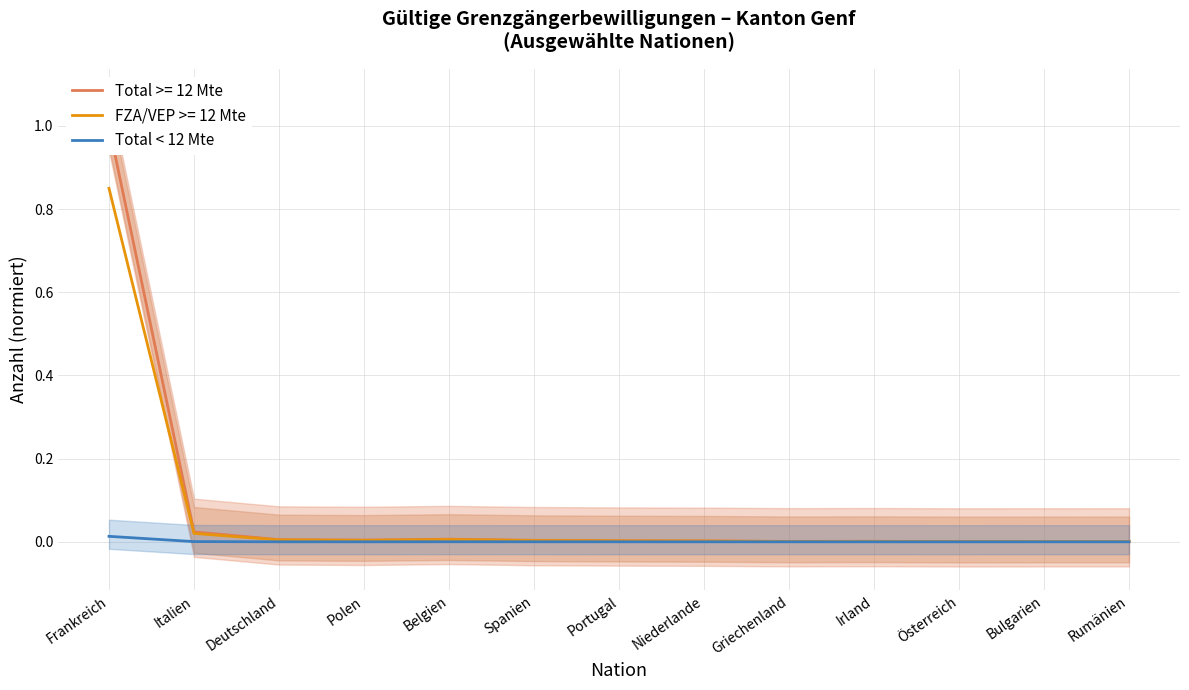

True or false: Total < 12 Mte has a value of 0.0 at Bulgarien.

True